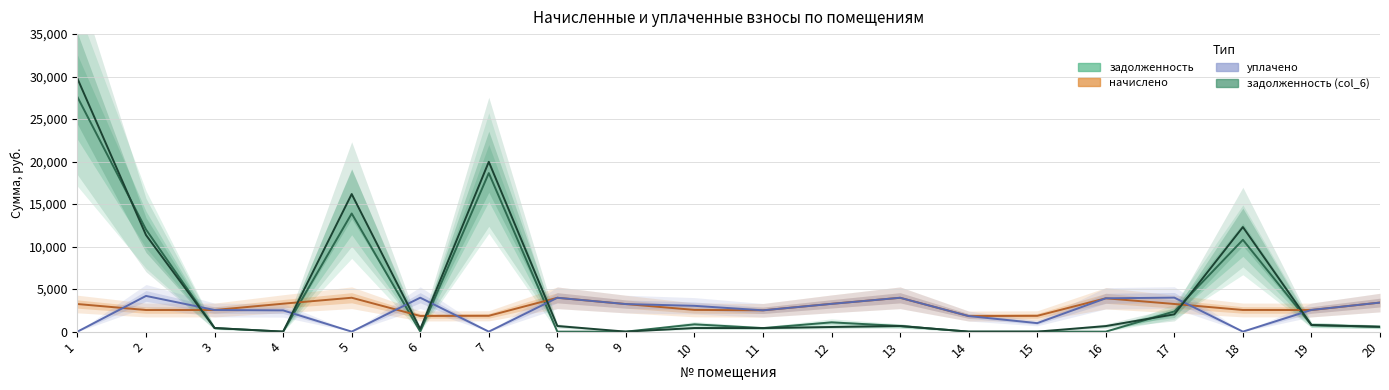

Reading right to left, list all the values displayed in this chart.

задолженность: 20=569.7	19=782.8	18=10801.8	17=2378.1	16=0.0	15=0.0	14=0.0	13=663.6	12=1090.7	11=417.8	10=858.2	9=0.0	8=0.0	7=18650.7	6=0.0	5=13897.2	4=0.0	3=423.7	2=12008.7	1=27590.2
начислено: 20=3418.1	19=2542.2	18=2547.2	17=3251.9	16=3921.5	15=1857.5	14=1832.4	13=3981.9	12=3272.1	11=2506.9	10=2557.3	9=3241.9	8=3981.9	7=1862.6	6=1842.4	5=3986.9	4=3287.2	3=2542.2	2=2542.2	1=3247.0
уплачено: 20=3418.1	19=2550.0	18=0.0	17=4000.0	16=3921.5	15=1000.0	14=1832.4	13=3981.9	12=3267.4	11=2506.9	10=3034.1	9=3241.9	8=3982.4	7=0.0	6=3991.9	5=0.0	4=2500.4	3=2542.2	2=4200.0	1=0.0
задолженность (col_6): 20=569.7	19=778.9	18=12303.1	17=2035.6	16=653.6	15=0.0	14=0.0	13=663.6	12=545.4	11=417.8	10=425.4	9=0.0	8=663.1	7=19979.0	6=307.1	5=16185.7	4=0.0	3=423.7	2=11359.1	1=29765.8